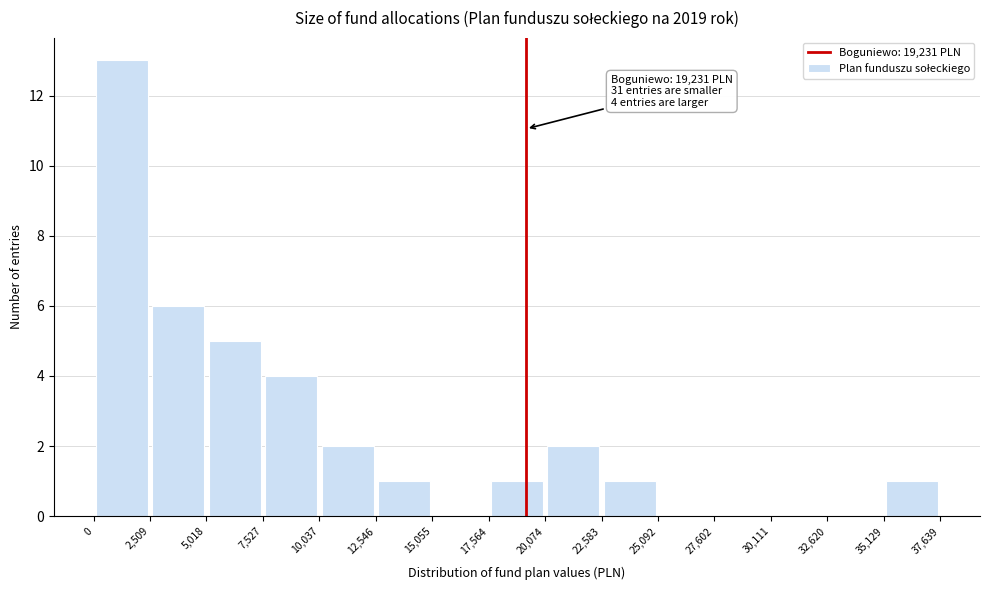

Over which range of the x-axis is the bar tallest?

0 to 2,509